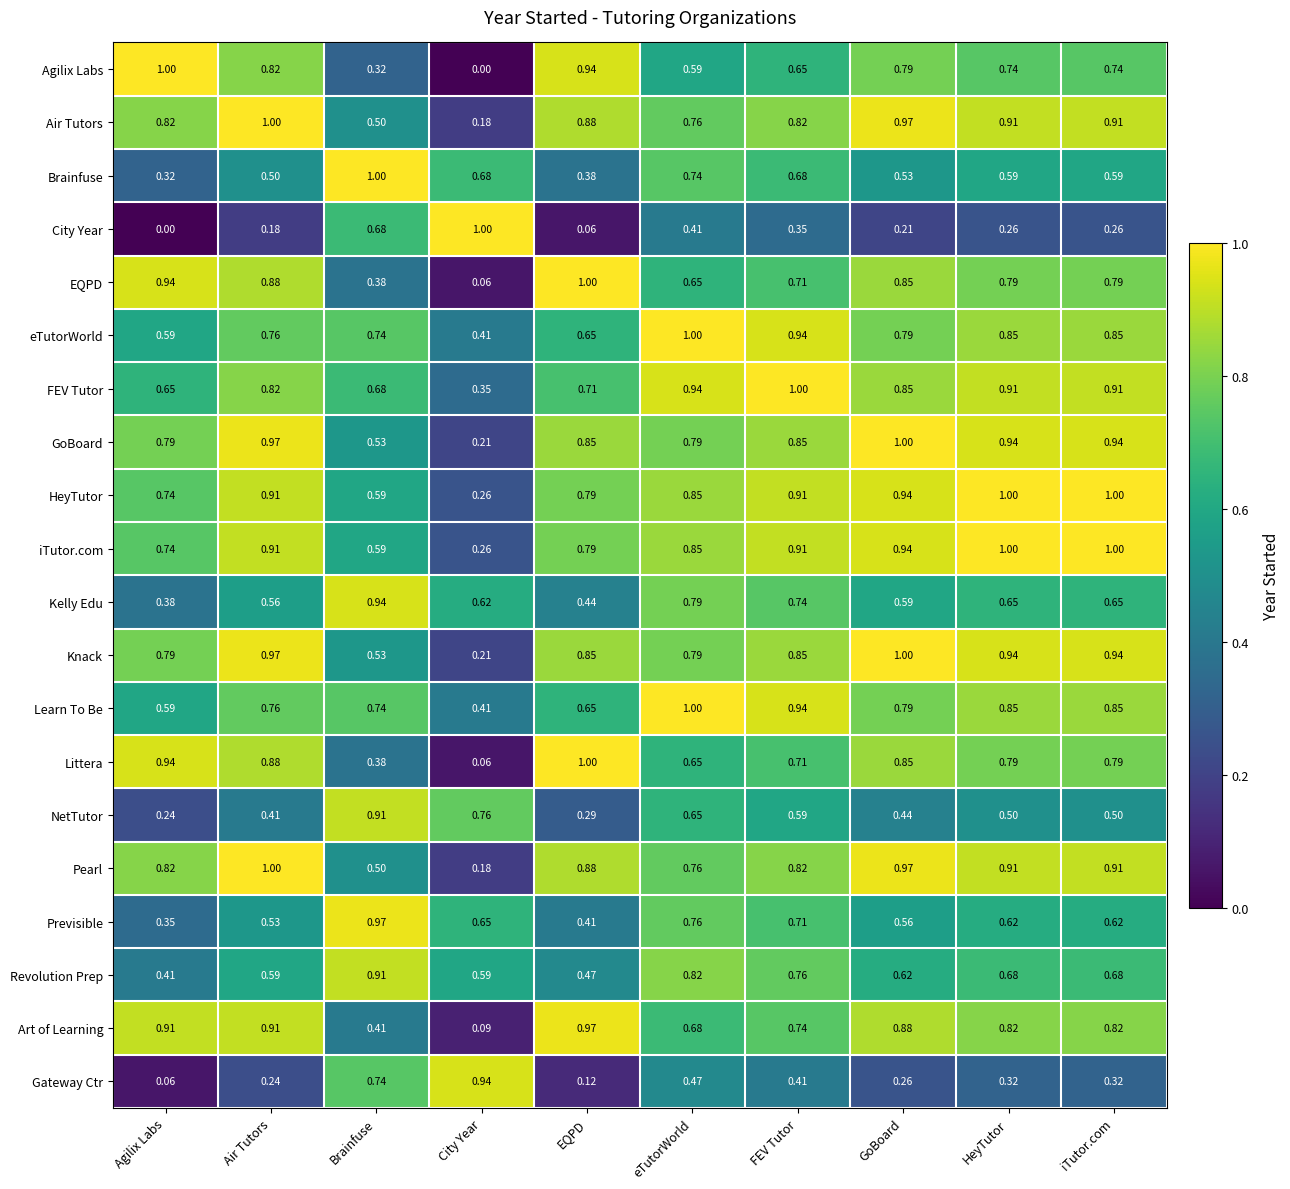

Where is Littera nearest to the value 0?

City Year